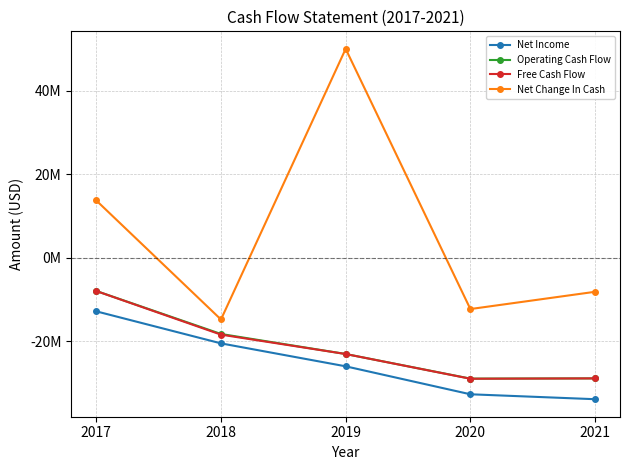

What is the difference between the highest and lowest values at 2017?

26594000